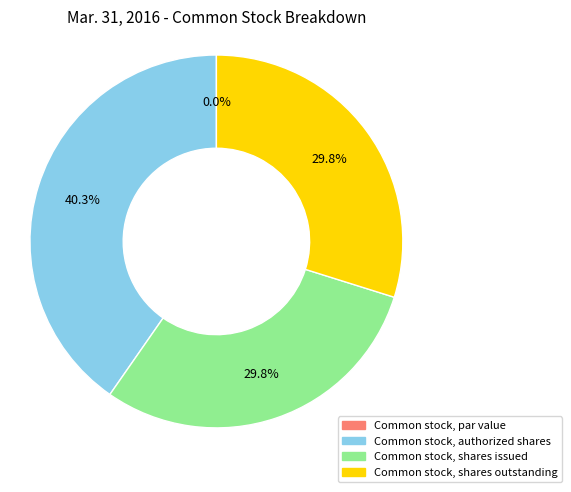

To the nearest percent, what percentage of the pie is Common stock, shares outstanding?

30%